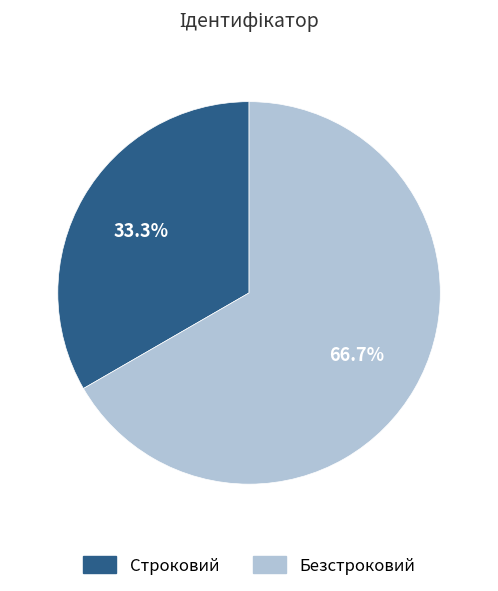

Which category accounts for the majority?

Безстроковий